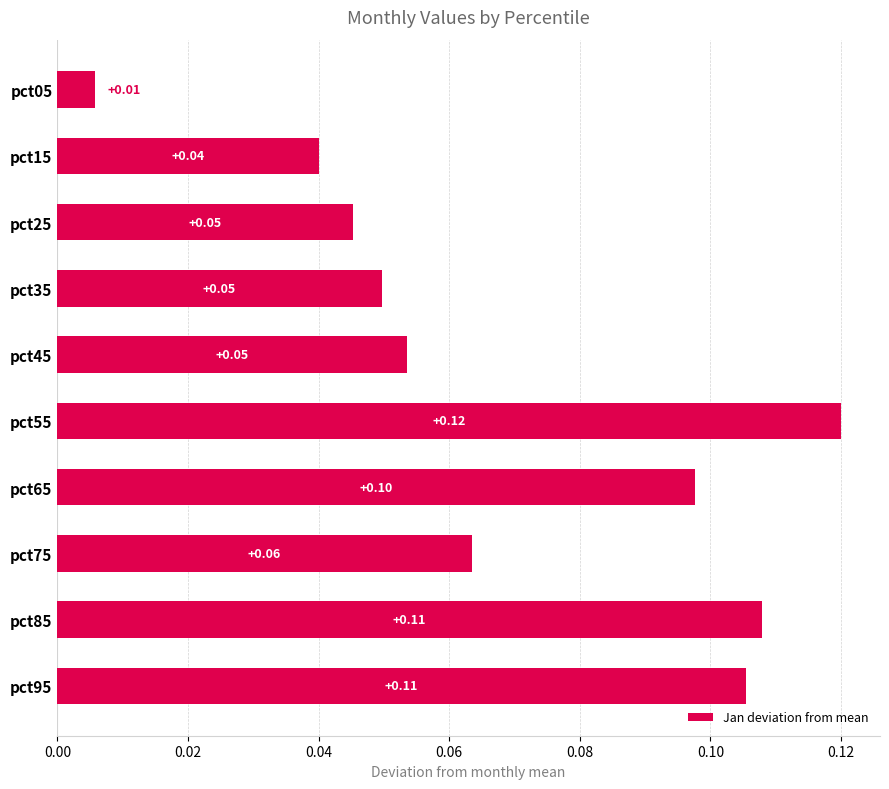

Does the chart contain any negative values?

No